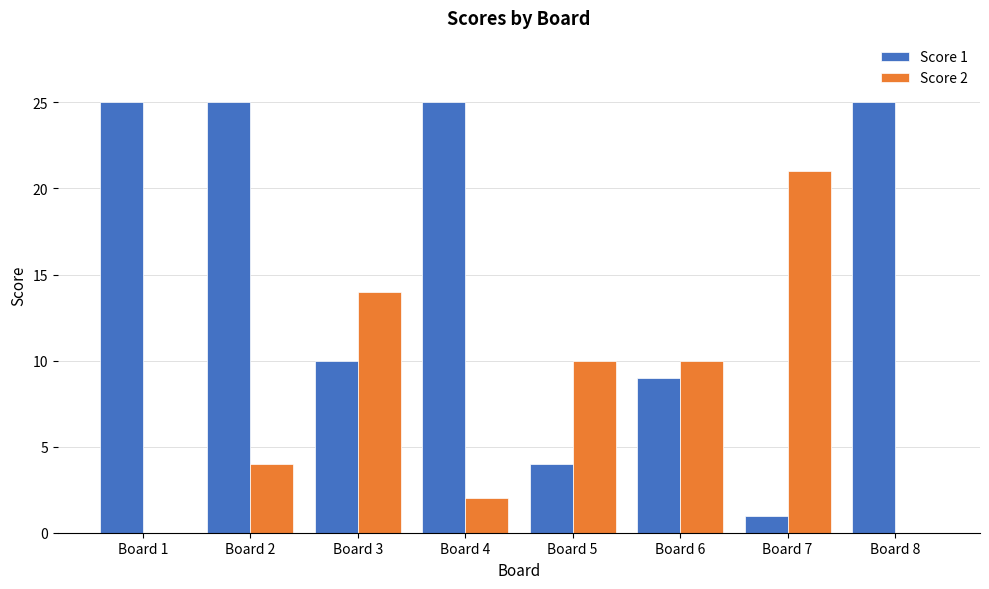

What are all the series names shown in the legend?

Score 1, Score 2